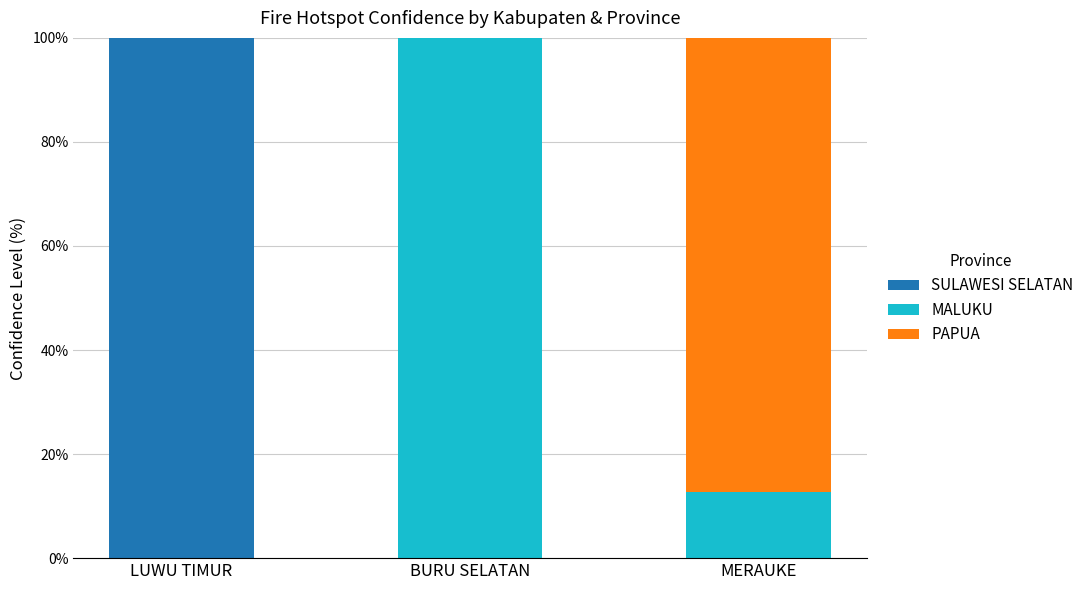

Reading right to left, transcribe the values for SULAWESI SELATAN.

MERAUKE=0.0	BURU SELATAN=0.0	LUWU TIMUR=100.0